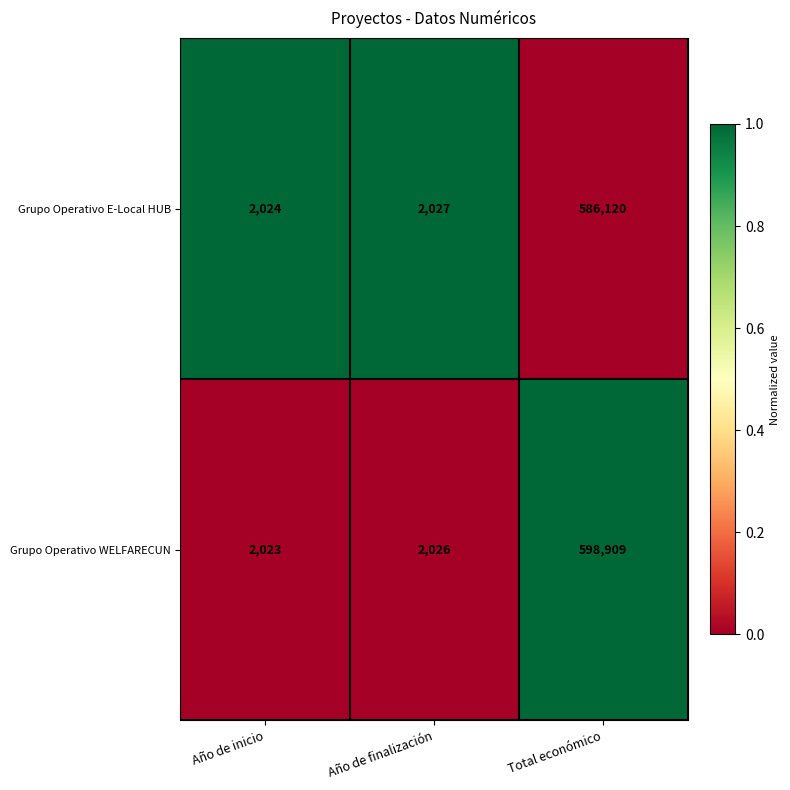

What is the difference between the highest and lowest values at Año de inicio?

1